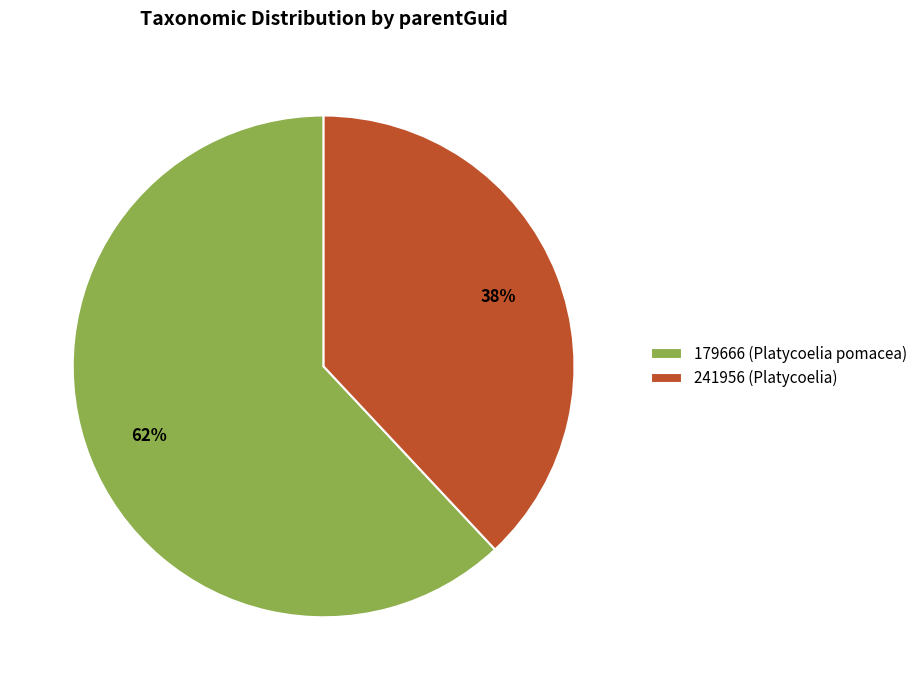

Is the sum of 179666 (Platycoelia pomacea) and 241956 (Platycoelia) greater than half?

Yes